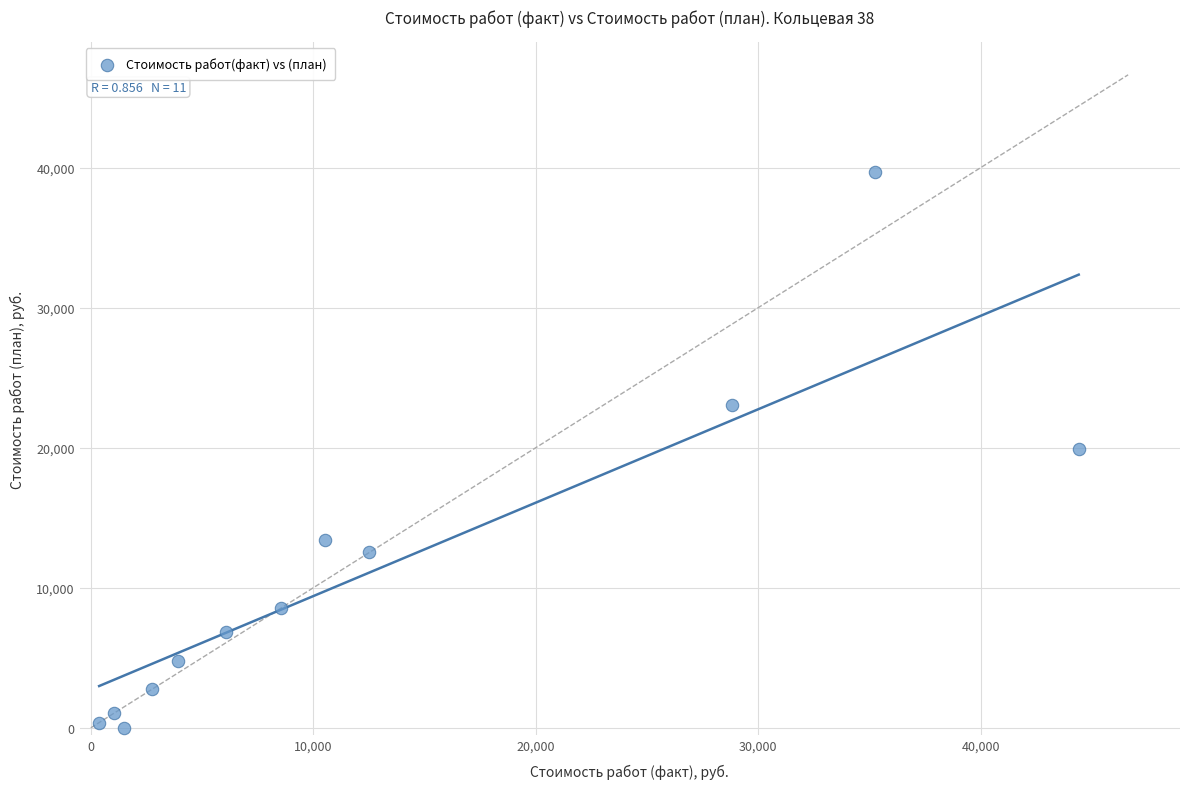

What is the average Y value?

11076.2